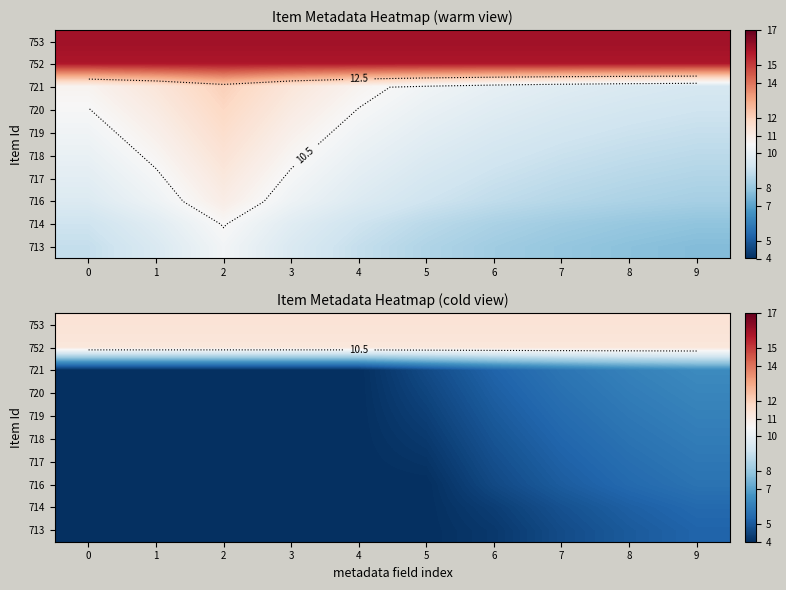

What is the spread (max minus min) of values at 1?

7.4